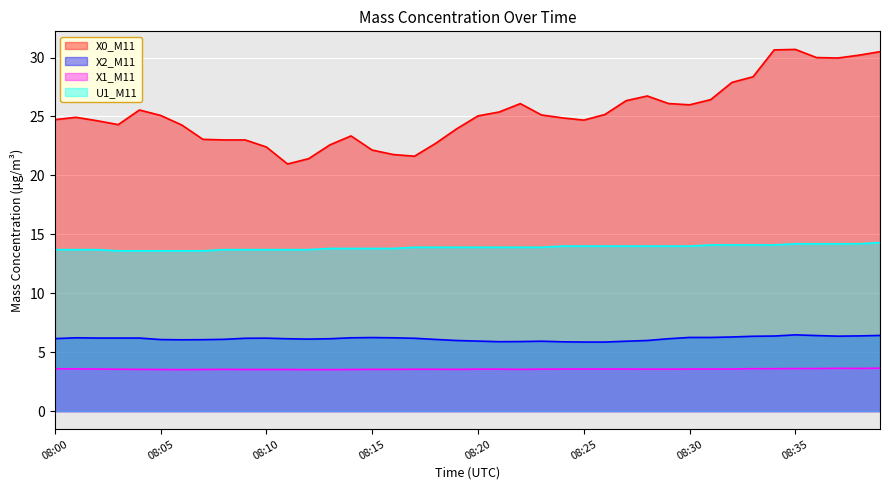

Between 08:30 and 08:31, which is larger?

08:31